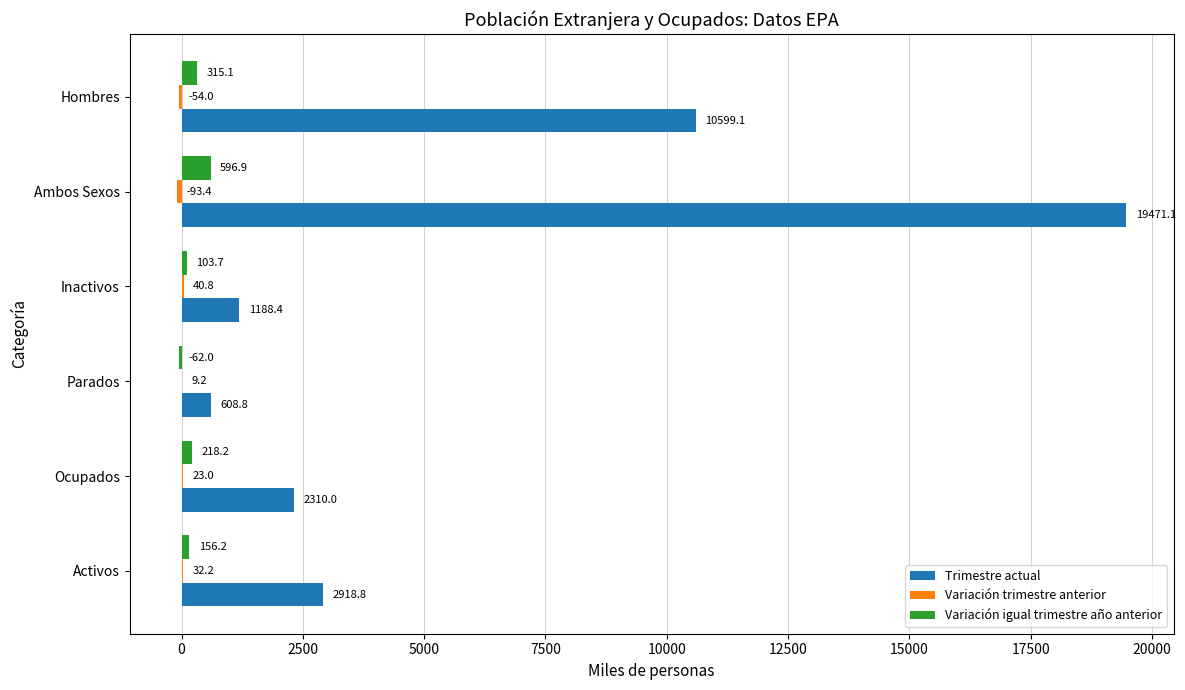

Between Activos and Ocupados, which series saw the biggest shift?

Trimestre actual